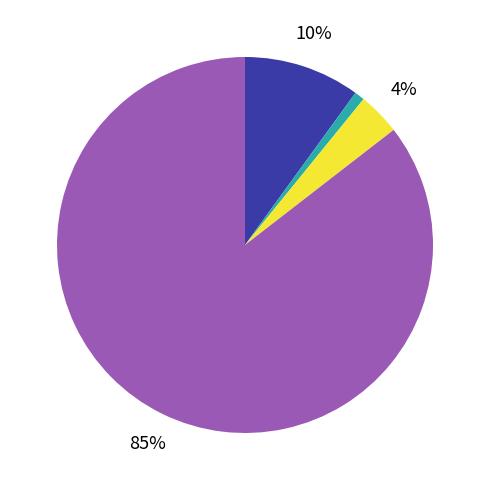

To the nearest percent, what is the average slice percentage?

25%